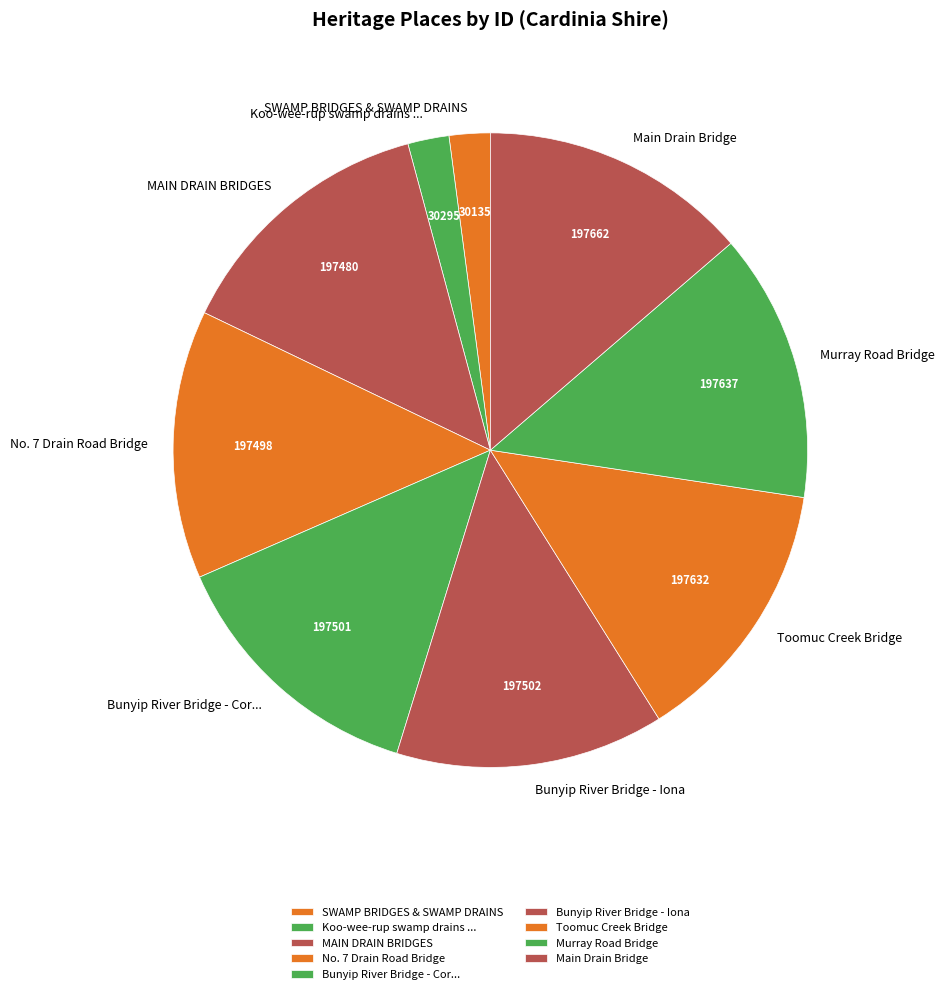

What percentage is the SWAMP BRIDGES & SWAMP DRAINS slice, to the nearest percent?

2%